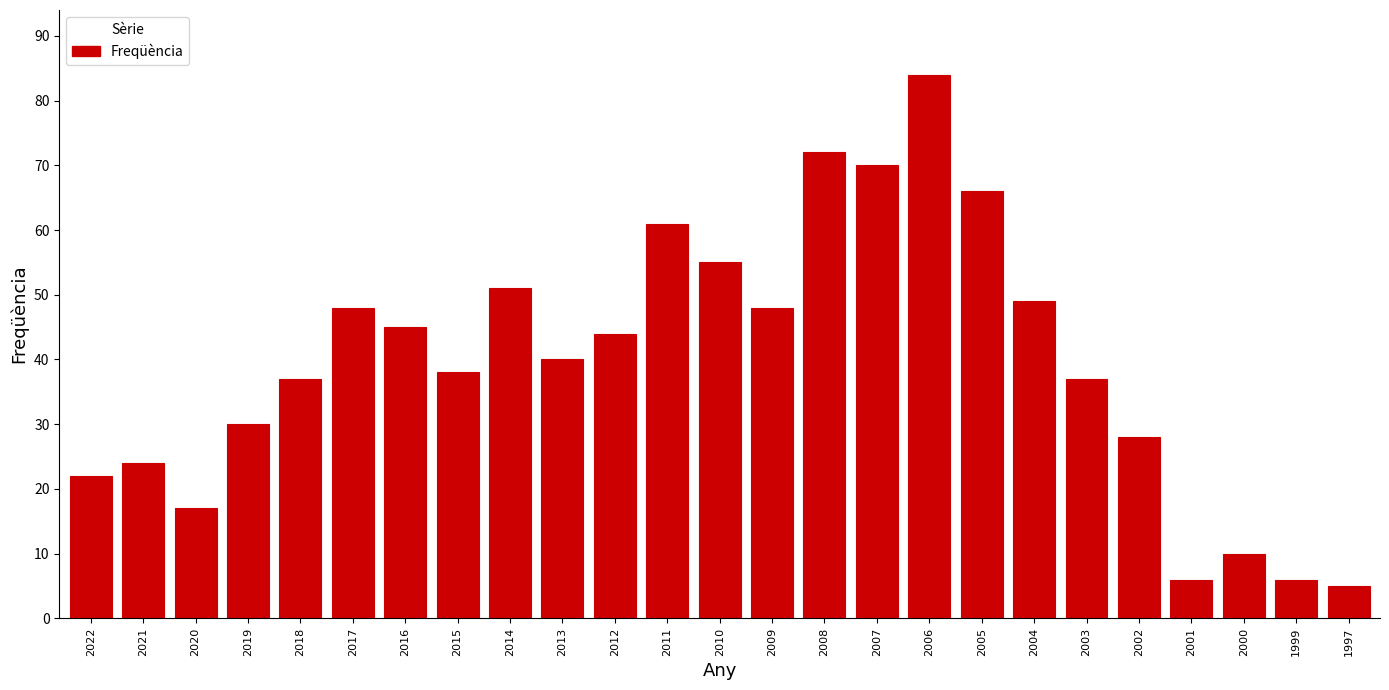

Reading left to right, transcribe all the data shown in this chart.

22	24	17	30	37	48	45	38	51	40	44	61	55	48	72	70	84	66	49	37	28	6	10	6	5